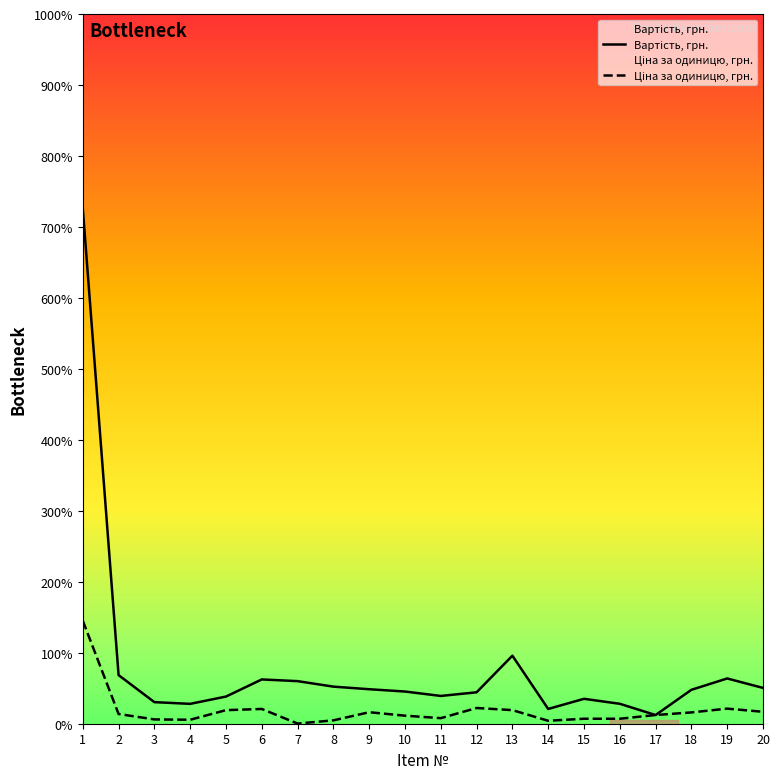

Between 1 and 10, which series saw the biggest shift?

Вартість, грн.